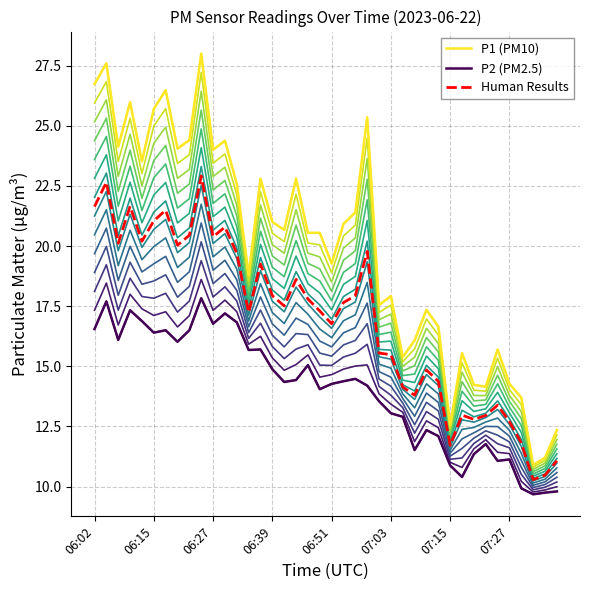

What is the label of the 24th point from the left?

23